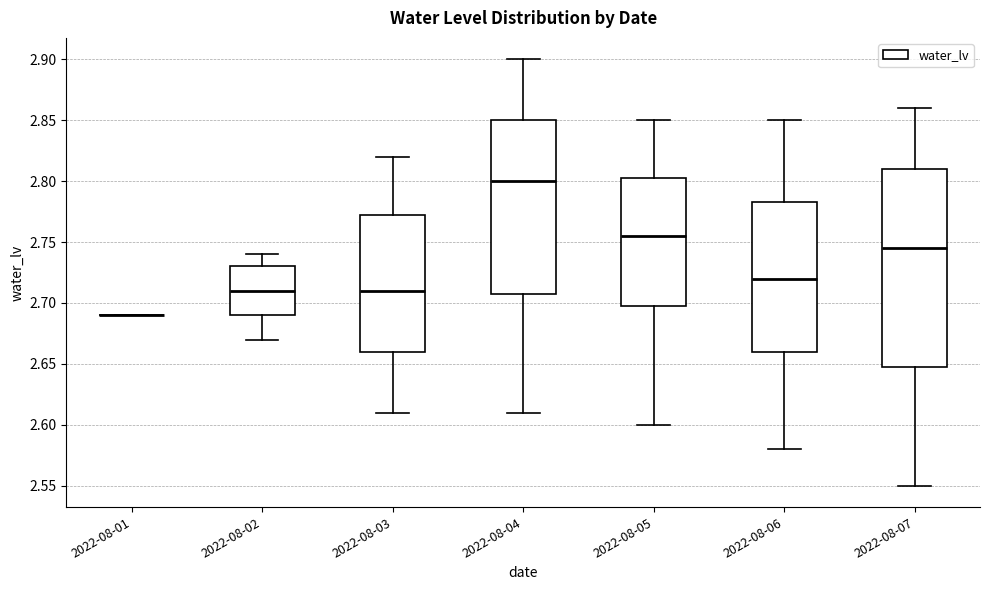

Where does the median line of the box for 2022-08-02 sit on the y-axis? The values are not printed on the chart, so give them approximately, as read against the axis.

2.710